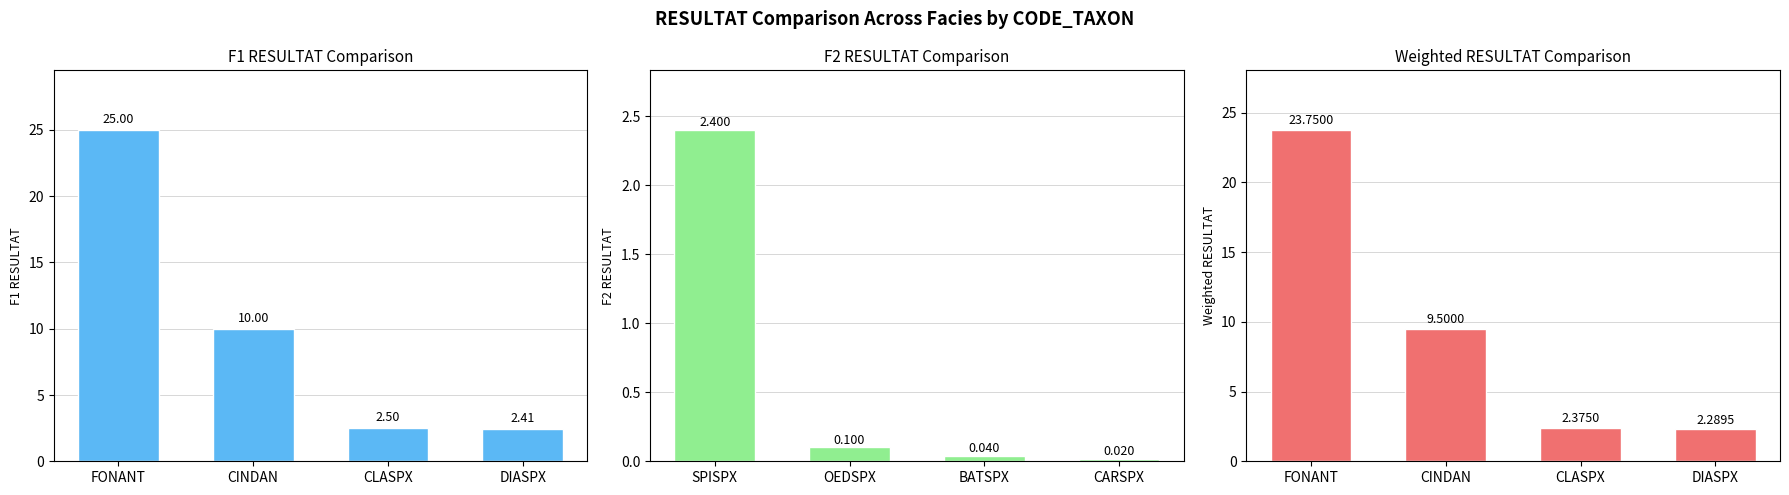

What is the average value of the F1 series?

10.0